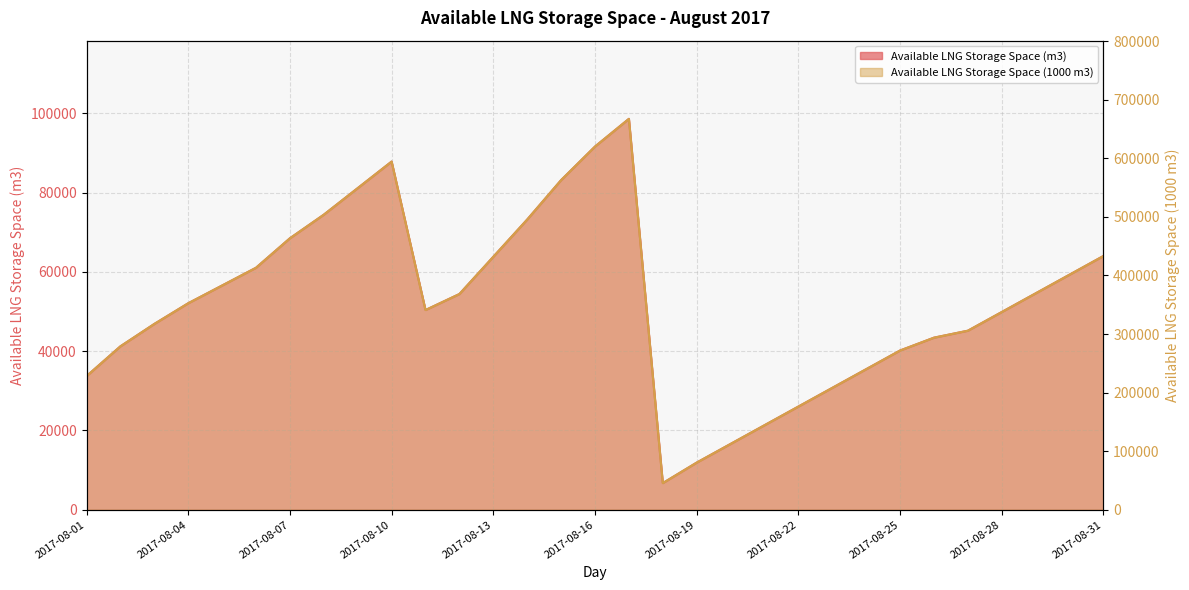

True or false: Available LNG Storage Space (m3) and Available LNG Storage Space (1000 m3) cross at least once.

False